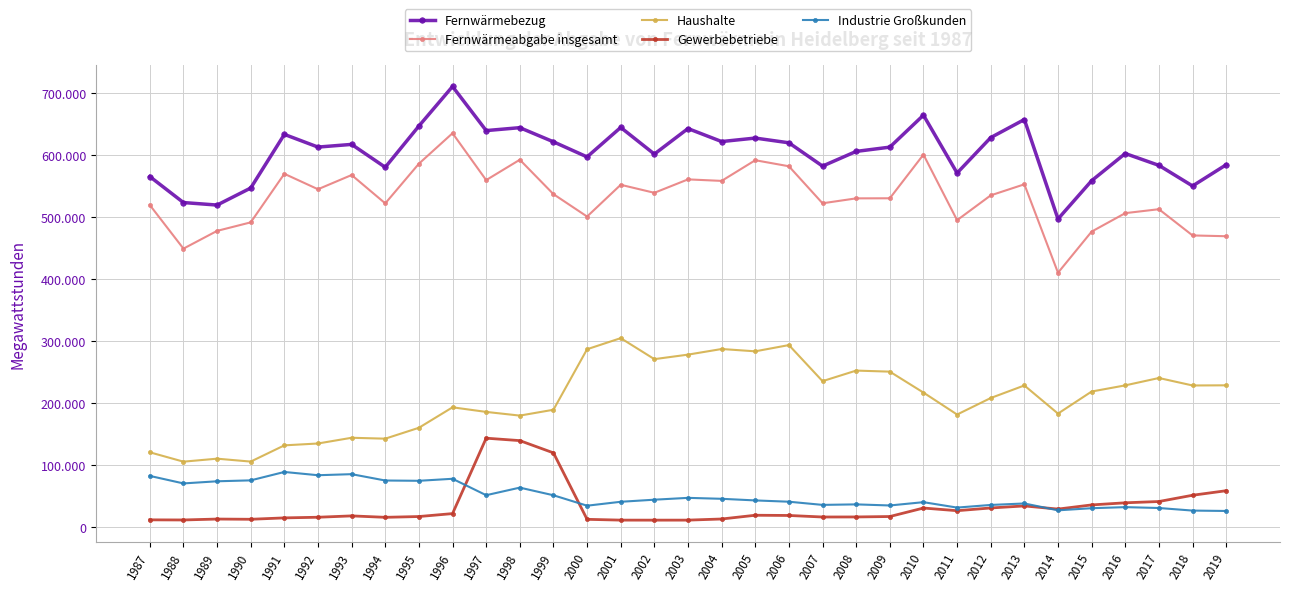

How many interior local valleys does the Haushalte series have?

10